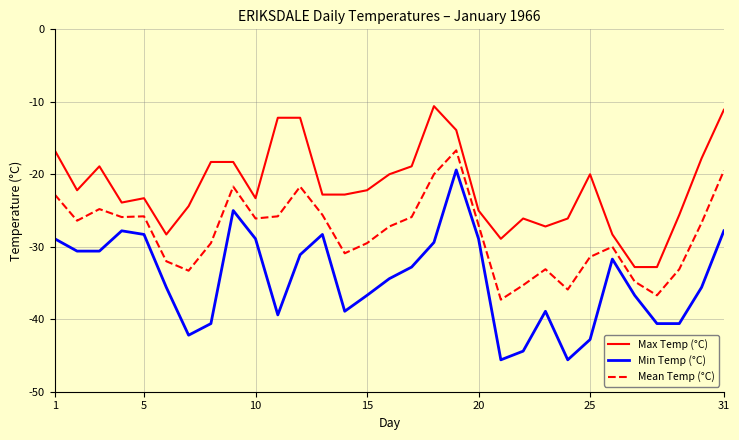

Which series has the widest spread of values?

Min Temp (°C)